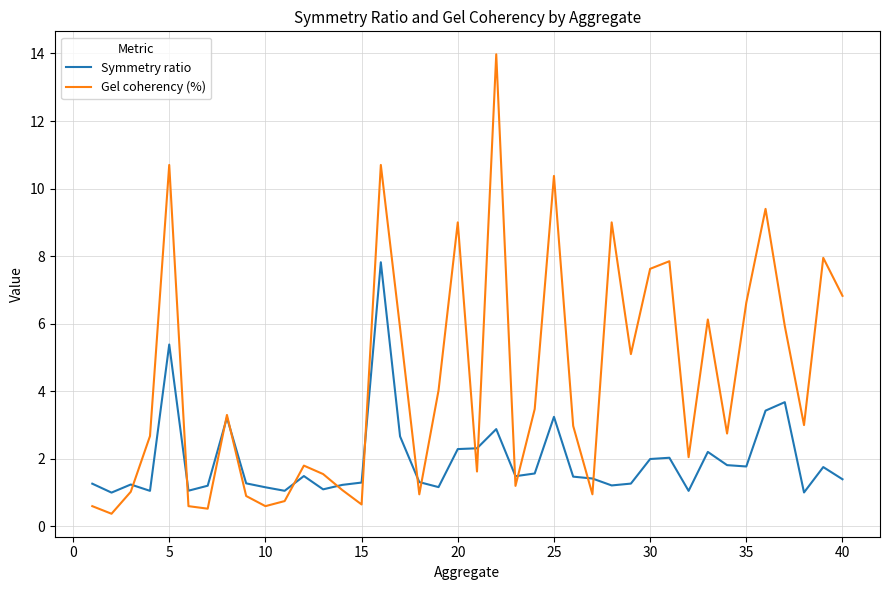

How many categories are shown in the chart?

40